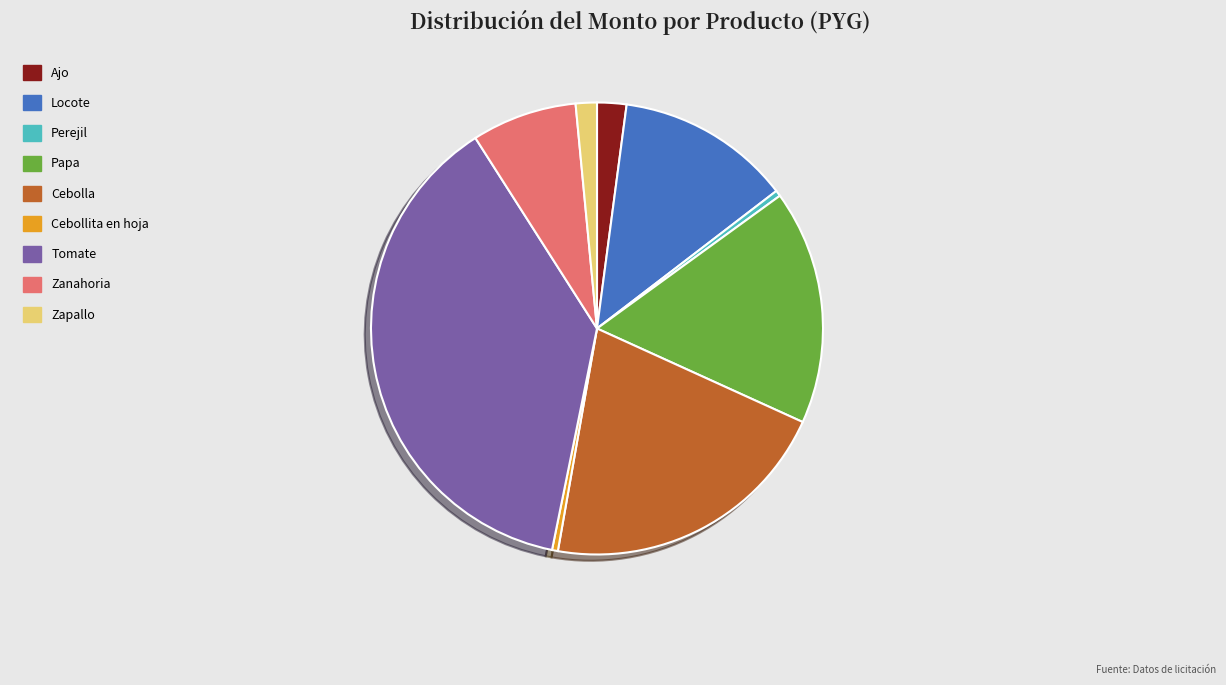

Approximately how many times larger is the value at Papa compared to Zapallo?

11.1